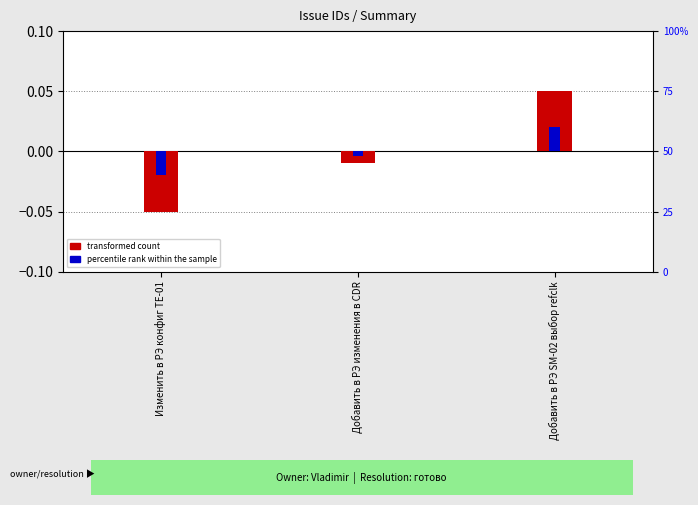

Between Добавить в РЭ SM-02 выбор refclk and Изменить в РЭ конфиг TE-01, which is larger?

Добавить в РЭ SM-02 выбор refclk